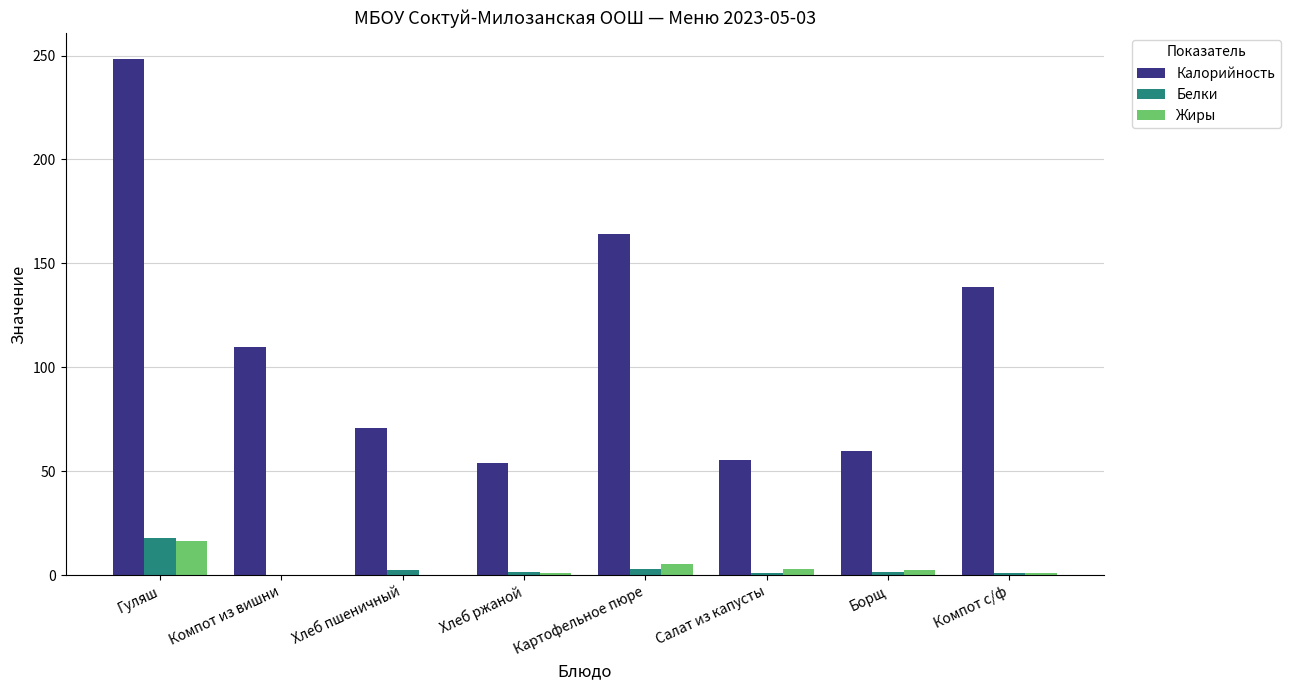

The value of Белки at Гуляш is 6.4. True or false?

False